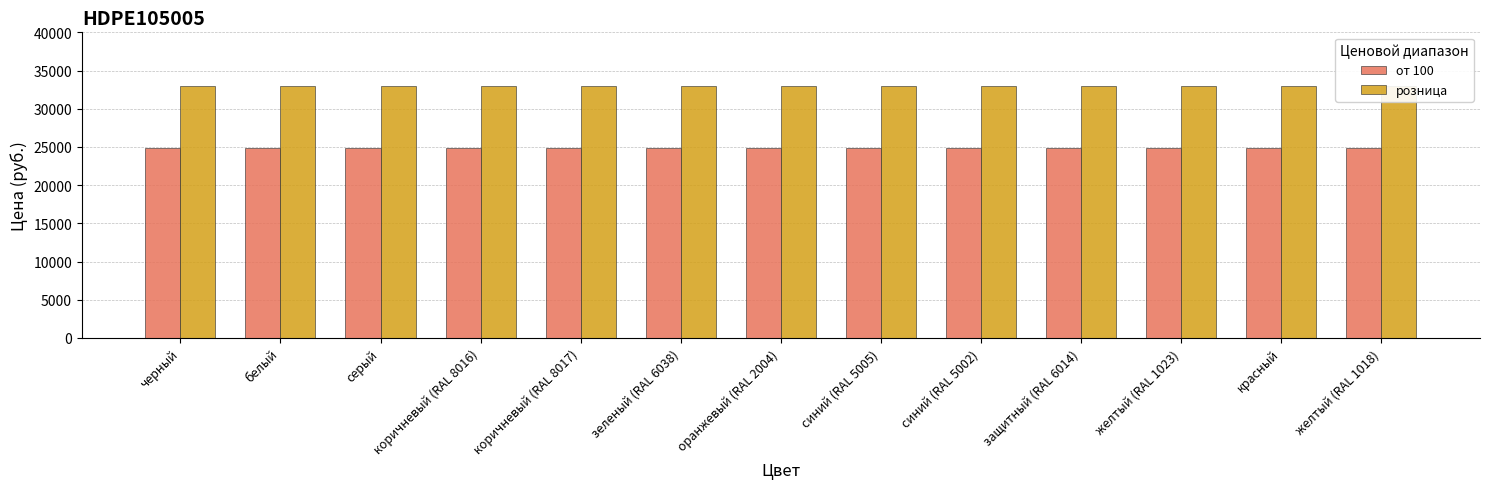

At how many categories does at least one series exceed 28506?

13